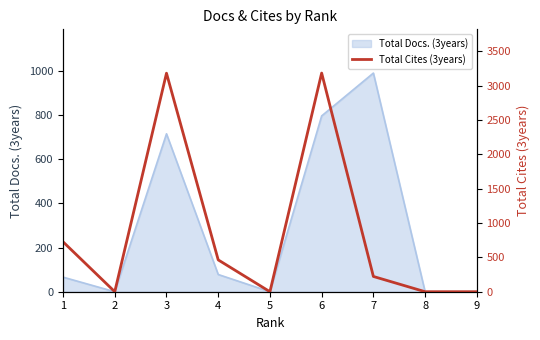

The value of Total Docs. (3years) at 1 is 66. True or false?

True